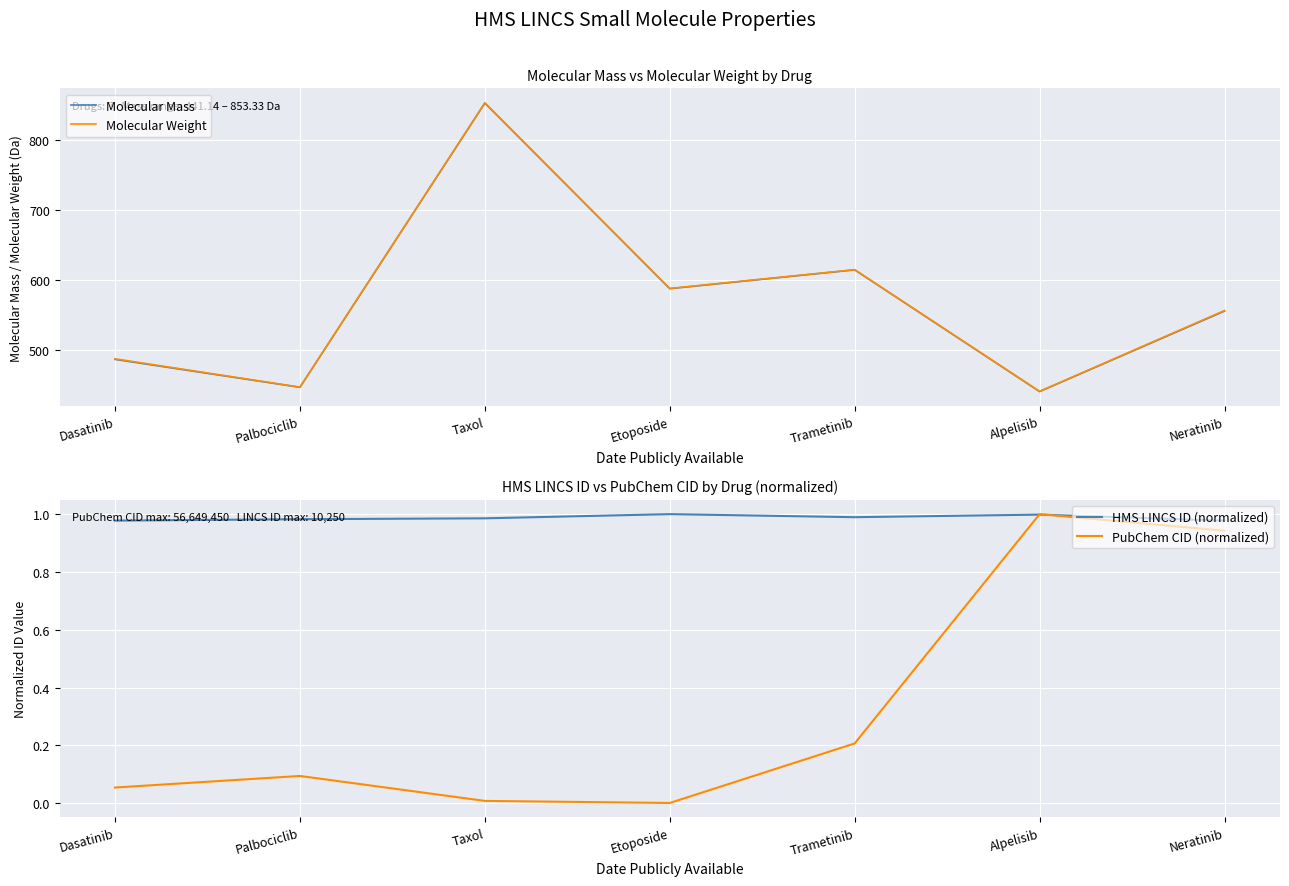

How many interior local valleys does the Molecular Weight series have?

3